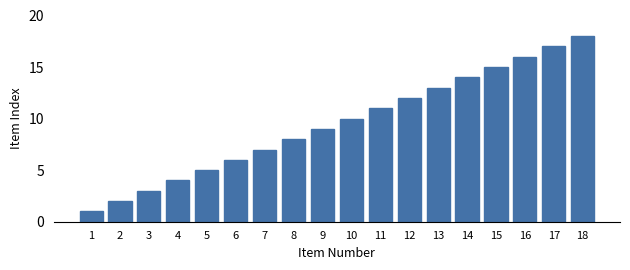

Approximately how many times larger is the value at 7 compared to 12?

0.6